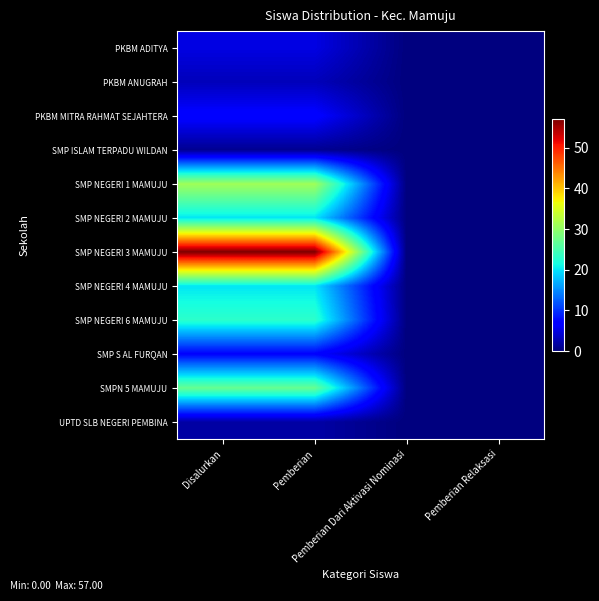

What is the difference between the highest and lowest values at Pemberian?

56